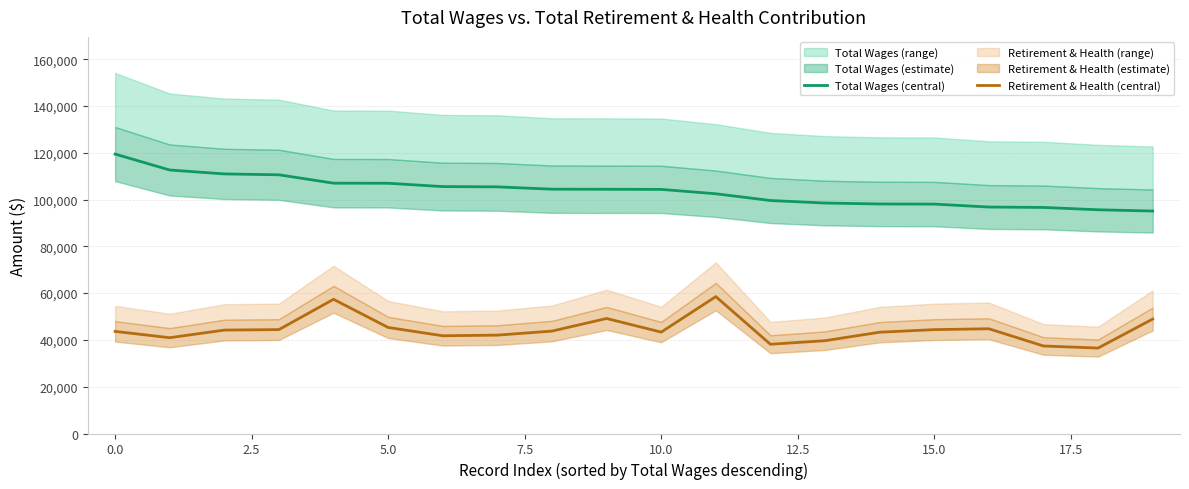

The Retirement & Health (central) series shows 74898.7 at 0.0. True or false?

False